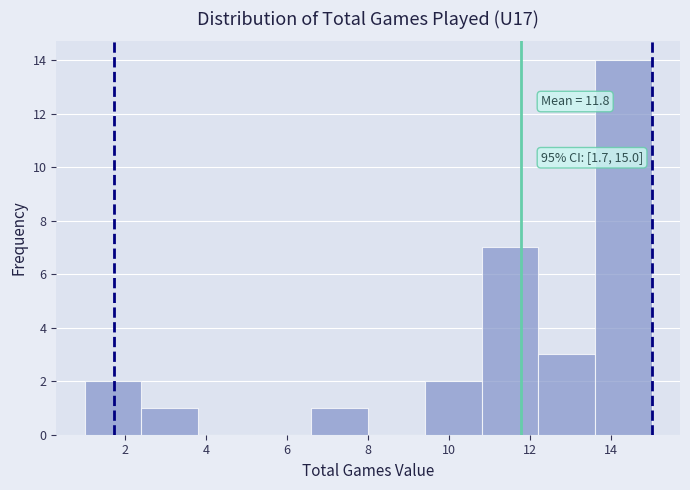

Which range on the x-axis has the tallest bar?

13.6 to 15.0